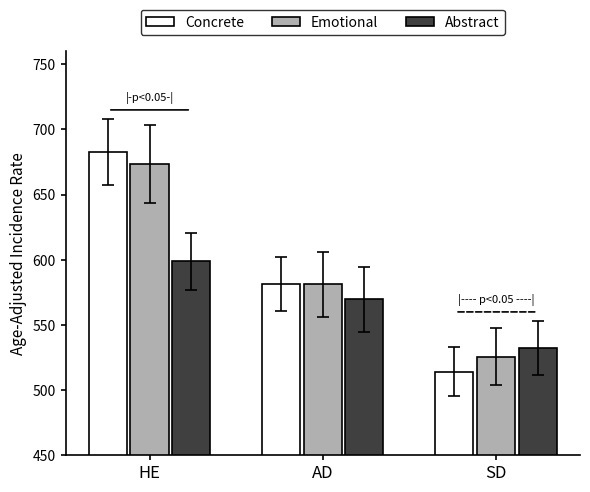

Is the value of Abstract at AD greater than the value of Emotional at AD?

No